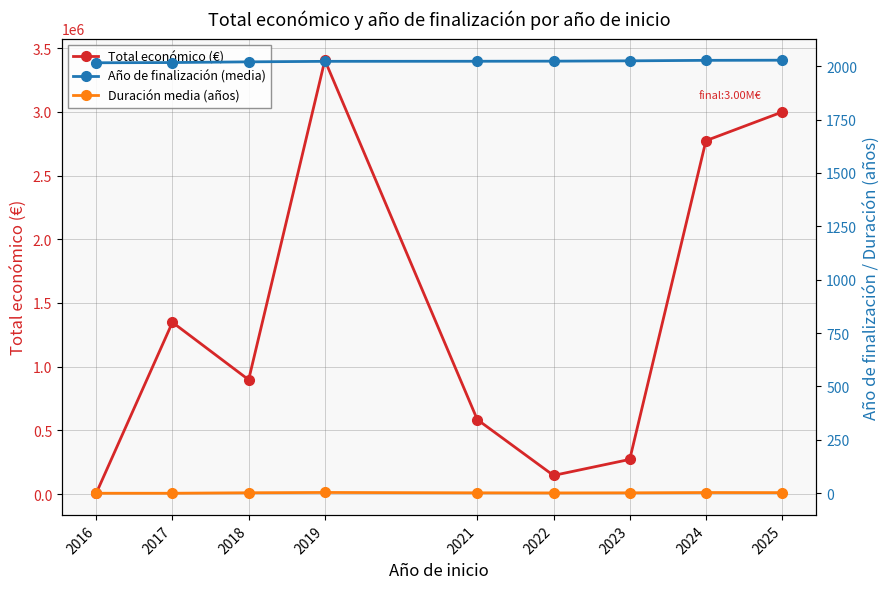

Reading left to right, extract all data points from this chart.

Total económico (€): 5933.3	1348163.2	897150.3	3406638.3	584349.0	145797.0	271594.8	2774695.8	2999756.0
Año de finalización (media): 2016.0	2017.0	2020.3	2022.7	2023.0	2023.5	2025.0	2027.3	2028.0
Duración media (años): 0.0	0.0	2.3	3.7	2.0	1.5	2.0	3.3	3.0